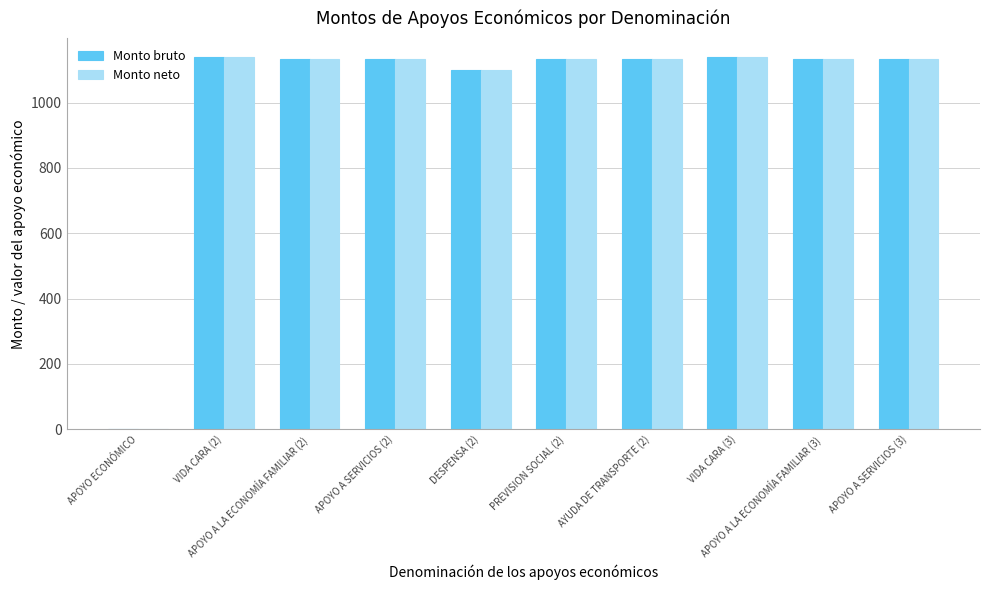

What is the maximum value for Monto bruto?

1140